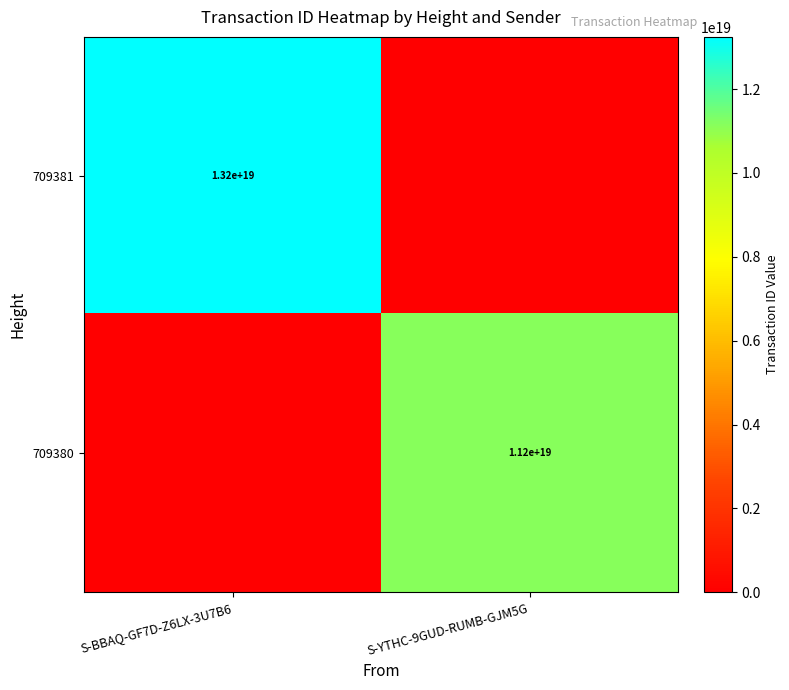

The 709381 series shows 13200000000000000000 at S-BBAQ-GF7D-Z6LX-3U7B6. True or false?

True